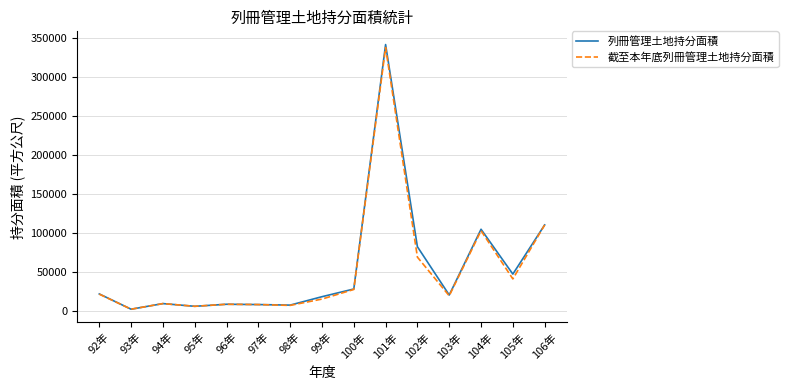

At which category does the chart reach its peak across all series?

101年